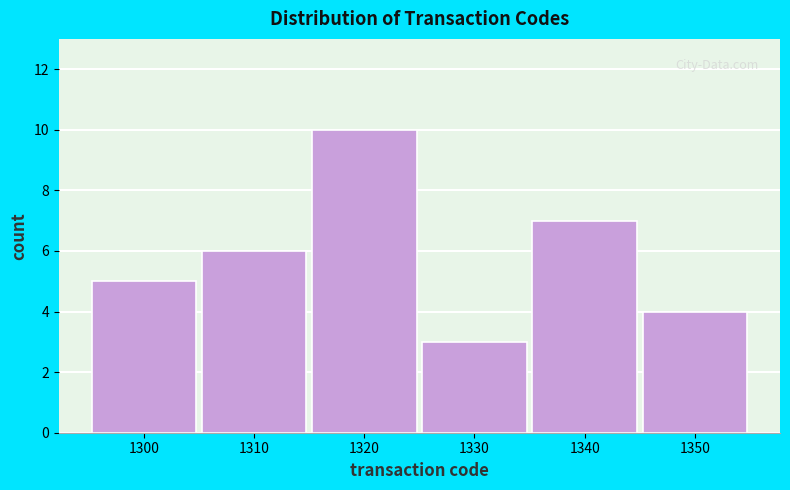

Reading right to left, transcribe all the data shown in this chart.

1350=4	1340=7	1330=3	1320=10	1310=6	1300=5